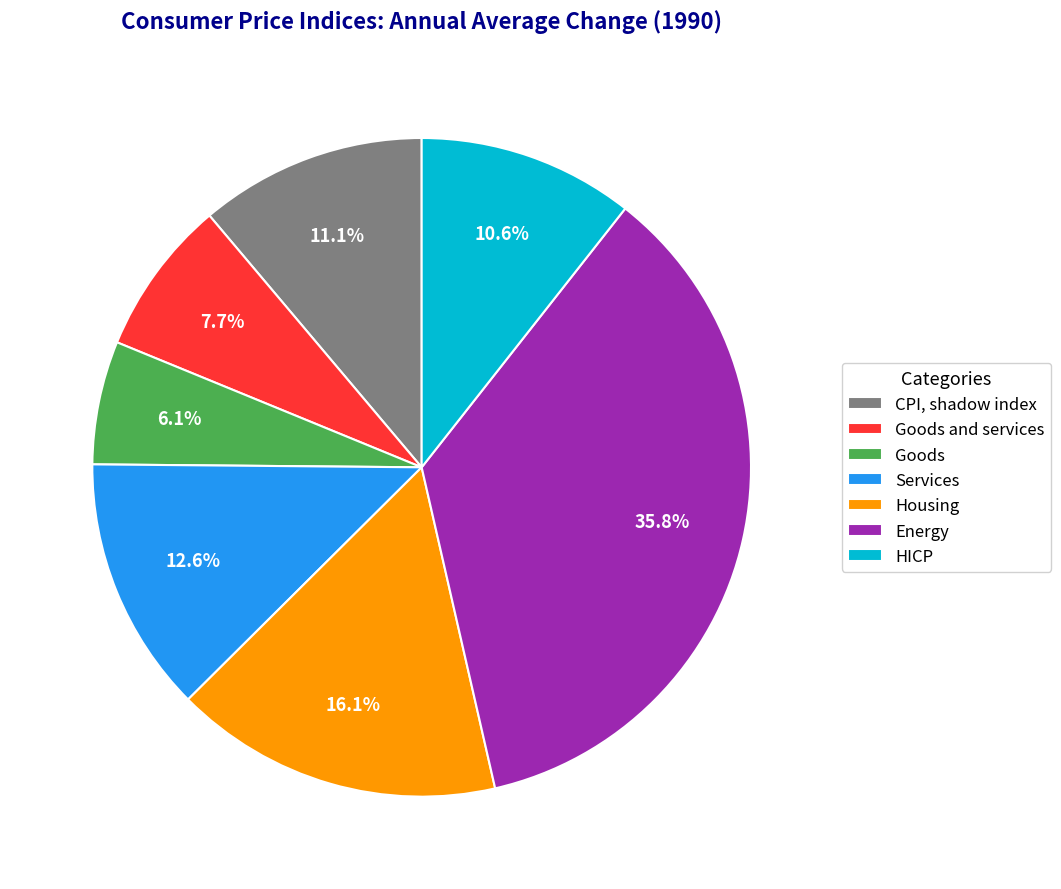

How many segments does this pie chart have?

7